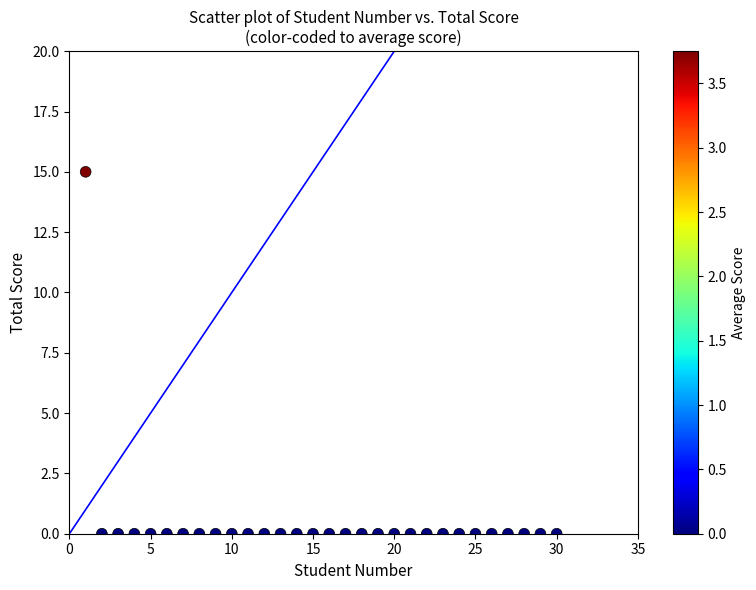

What is the range of Y values (max minus min)?

15